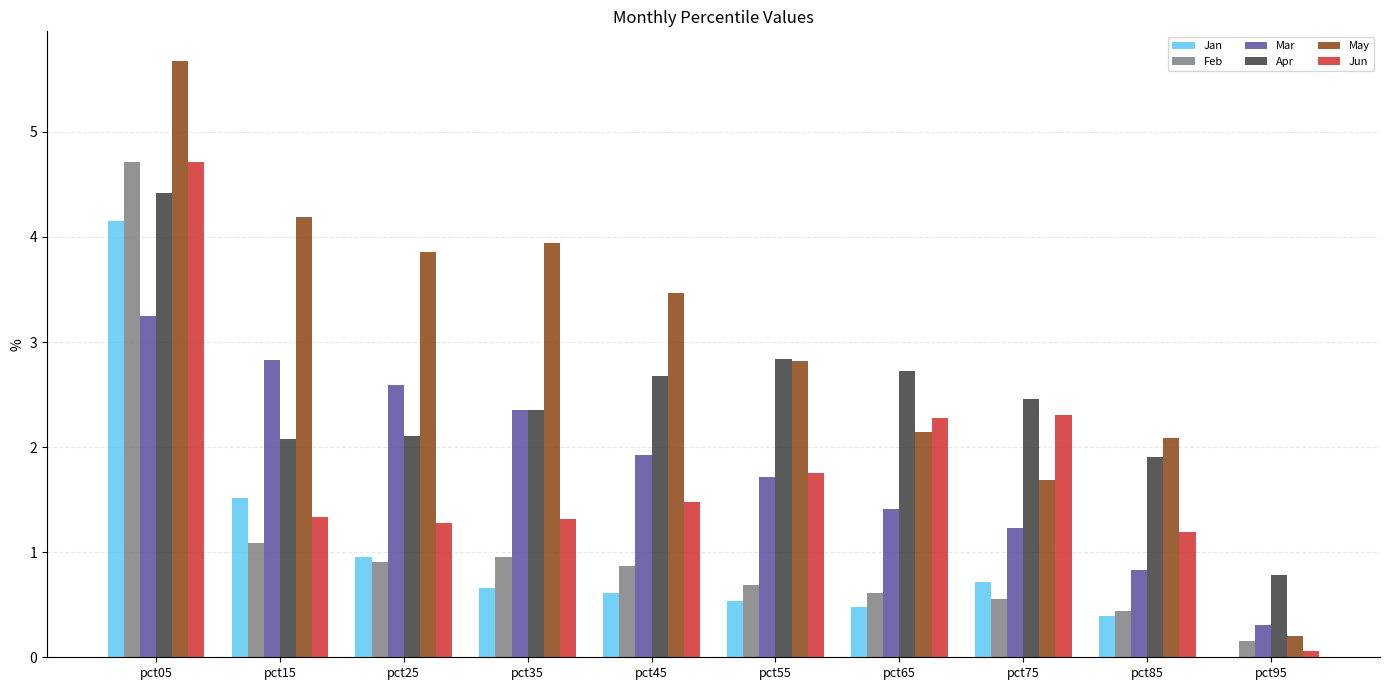

What is the sum of the Jun values at pct65 and pct55?

4.0